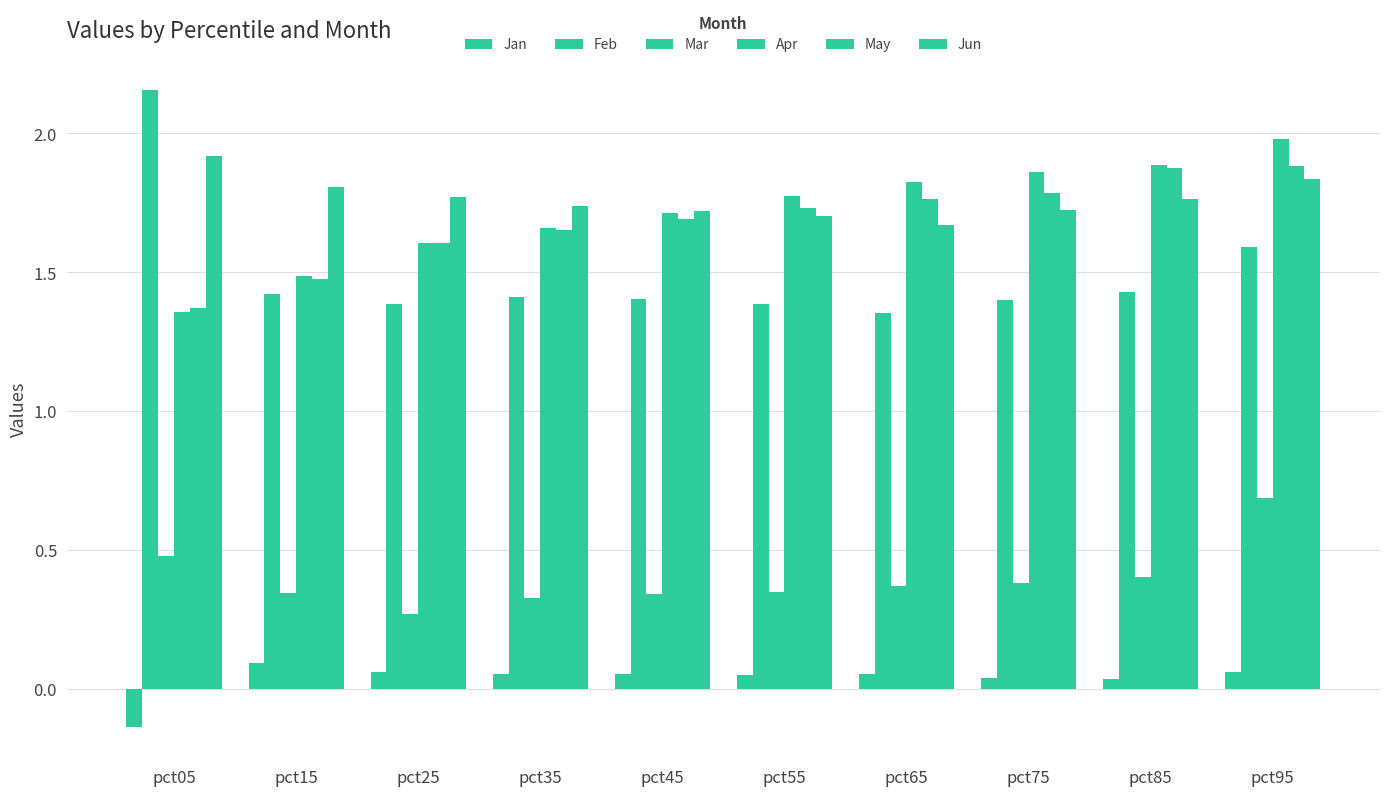

List the labels in order of May value, smallest first.

pct05, pct15, pct25, pct35, pct45, pct55, pct65, pct75, pct85, pct95